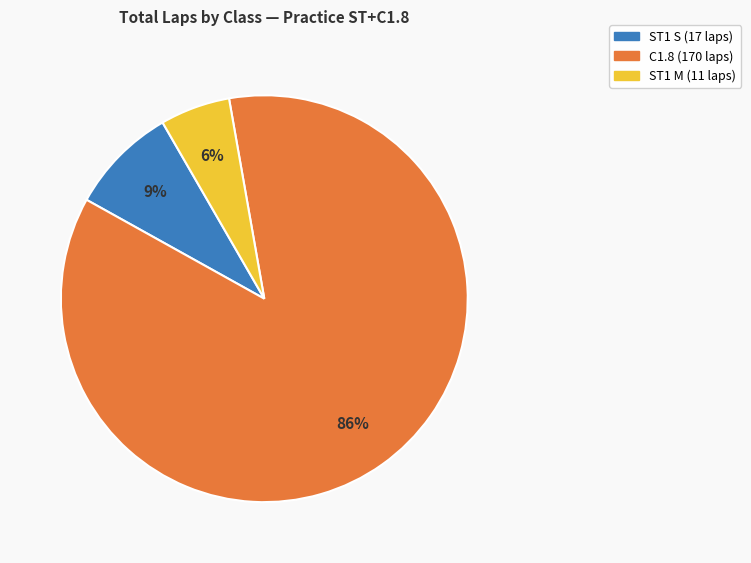

Is there any slice that represents more than half of the pie?

Yes